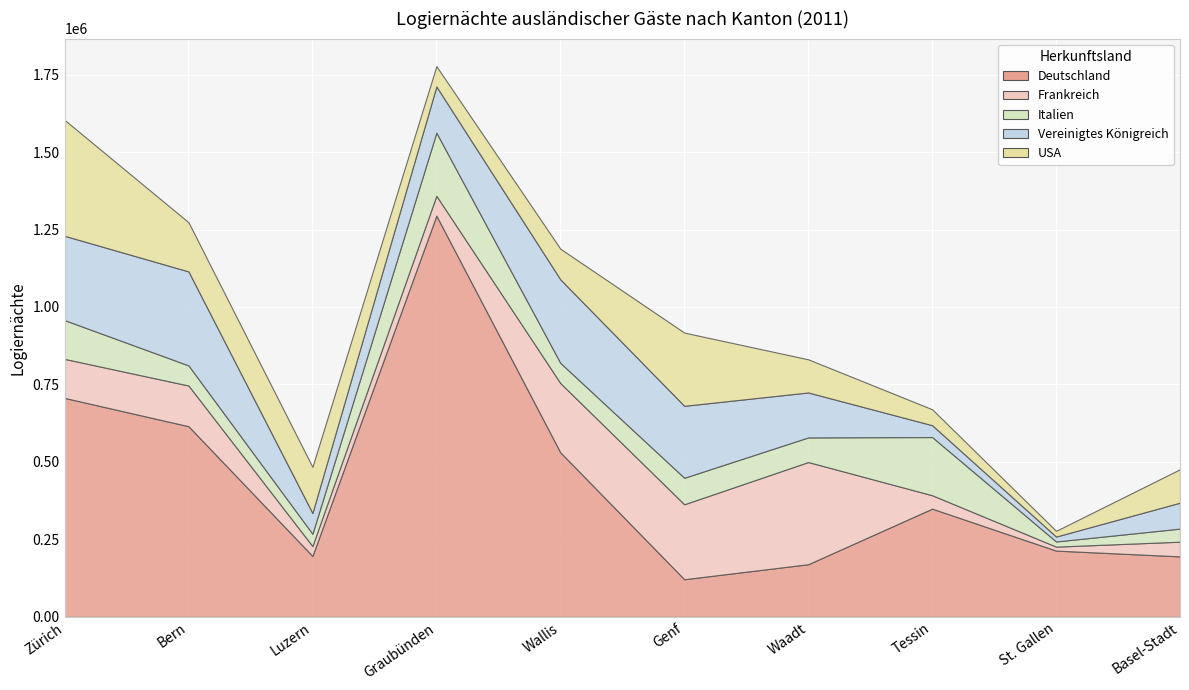

What is the sum of all Italien values?

909607